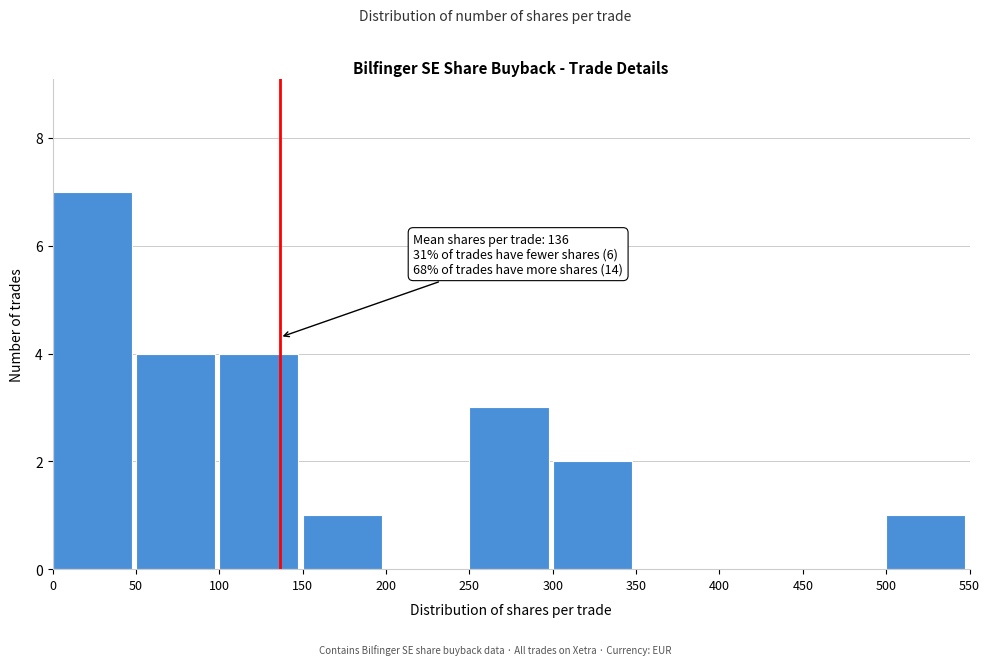

Which range on the x-axis has the tallest bar?

0 to 50